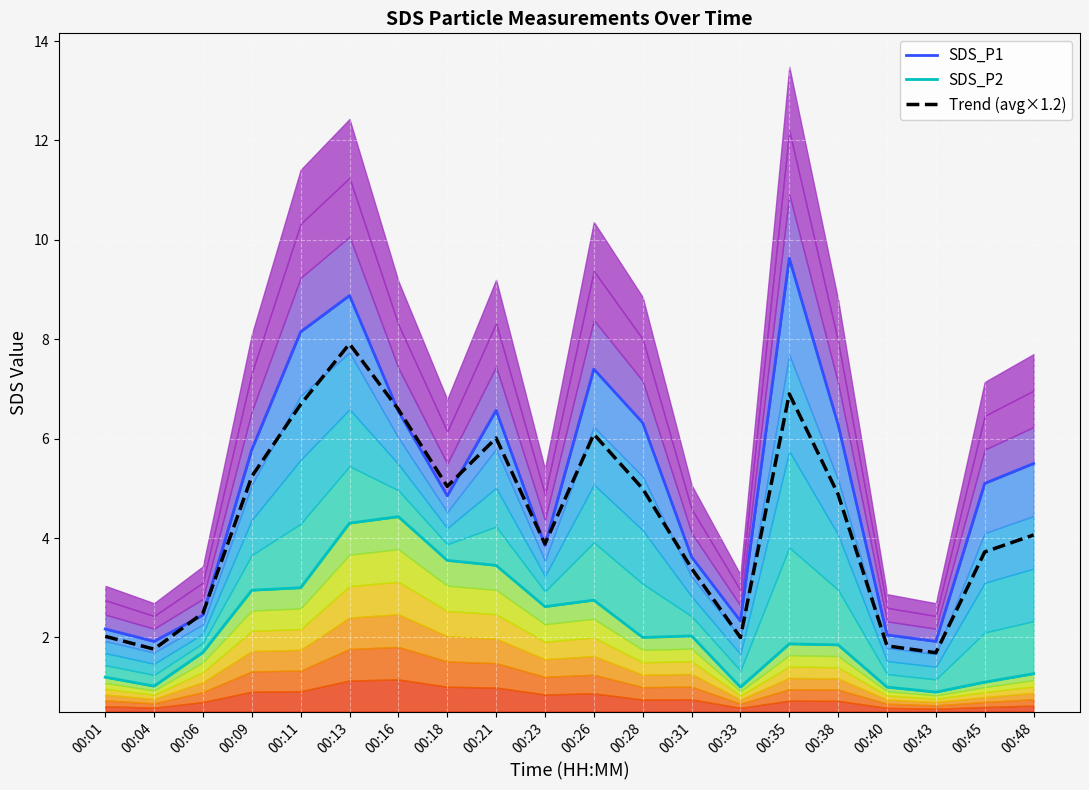

Which series changed the most between 00:04 and 00:31?

SDS_P1